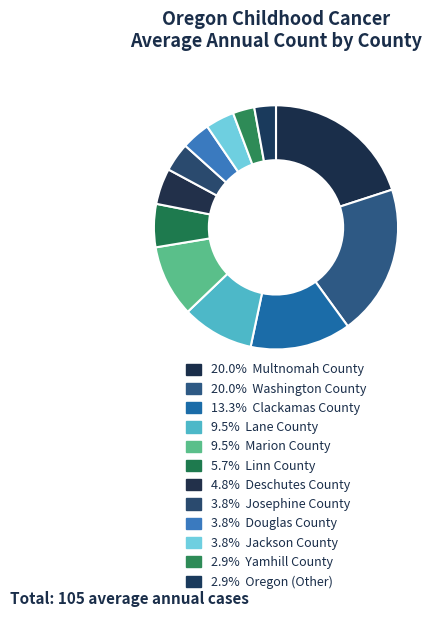

Rank the categories by value from highest to lowest.

Multnomah County, Washington County, Clackamas County, Lane County, Marion County, Linn County, Deschutes County, Josephine County, Douglas County, Jackson County, Yamhill County, Oregon (Other)